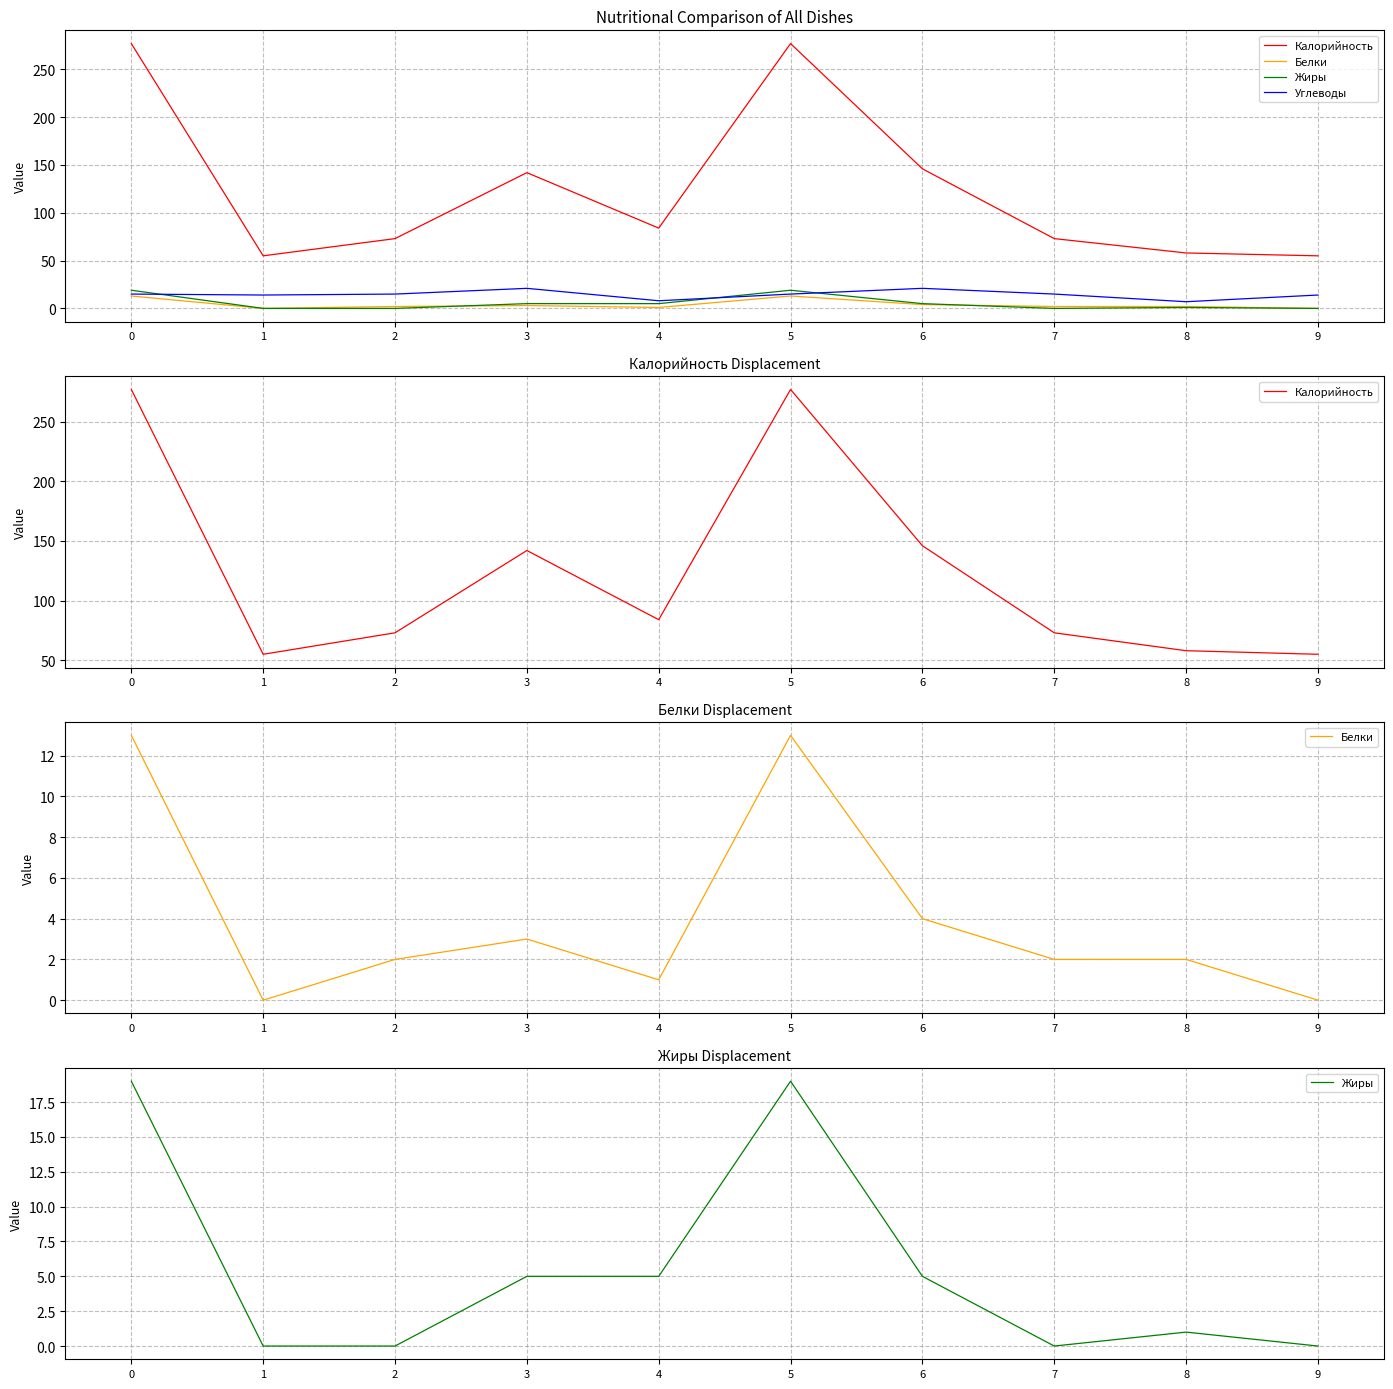

True or false: Углеводы and Калорийность intersect in this chart.

False